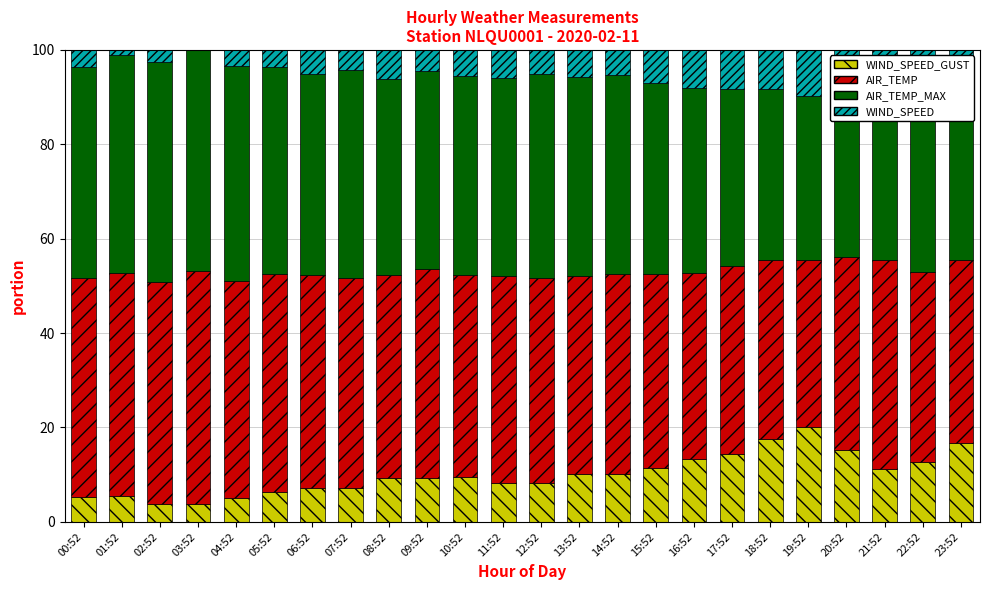

Are the bars grouped side by side (vs. stacked)?

No